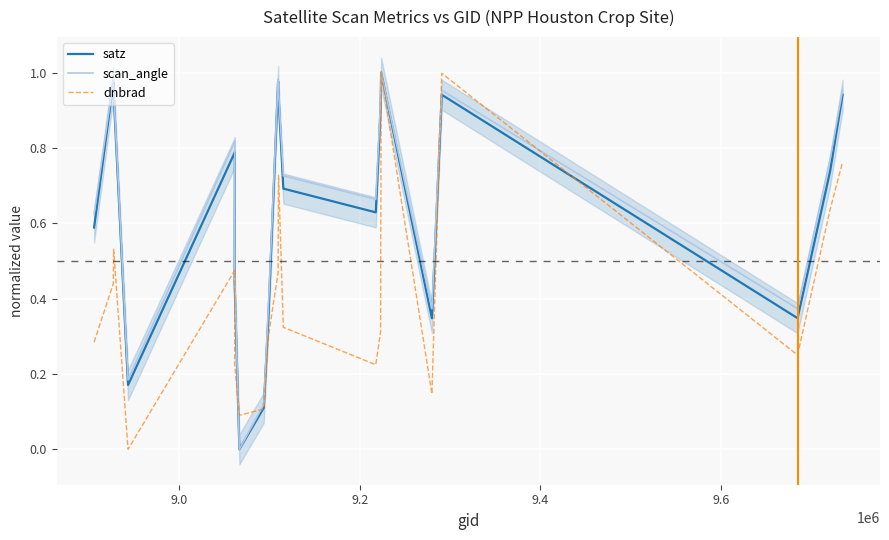

Does the chart display data point markers on the line(s)?

No